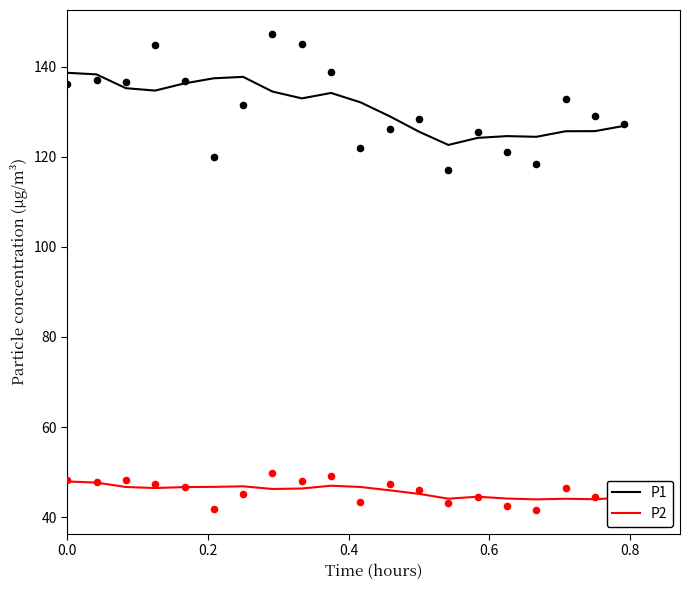

Which series reaches the minimum Y coordinate?

P2